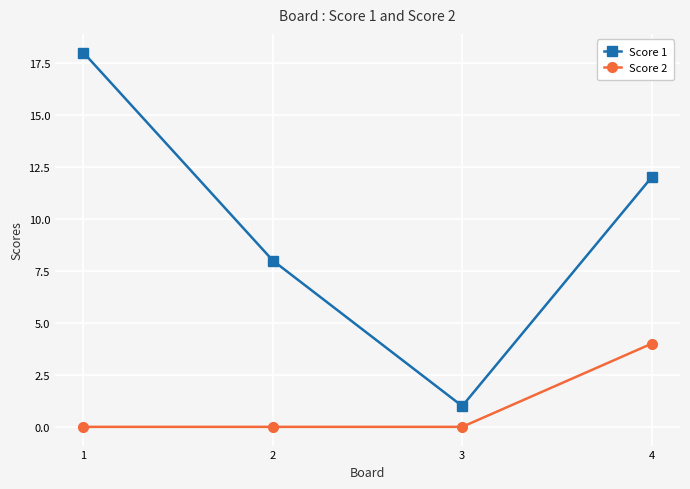

How many lines are shown in the chart?

2